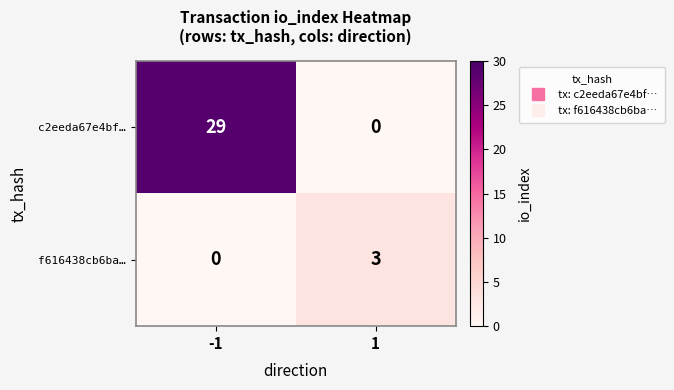

True or false: c2eeda67e4bf… has a value of 0 at 1.

True